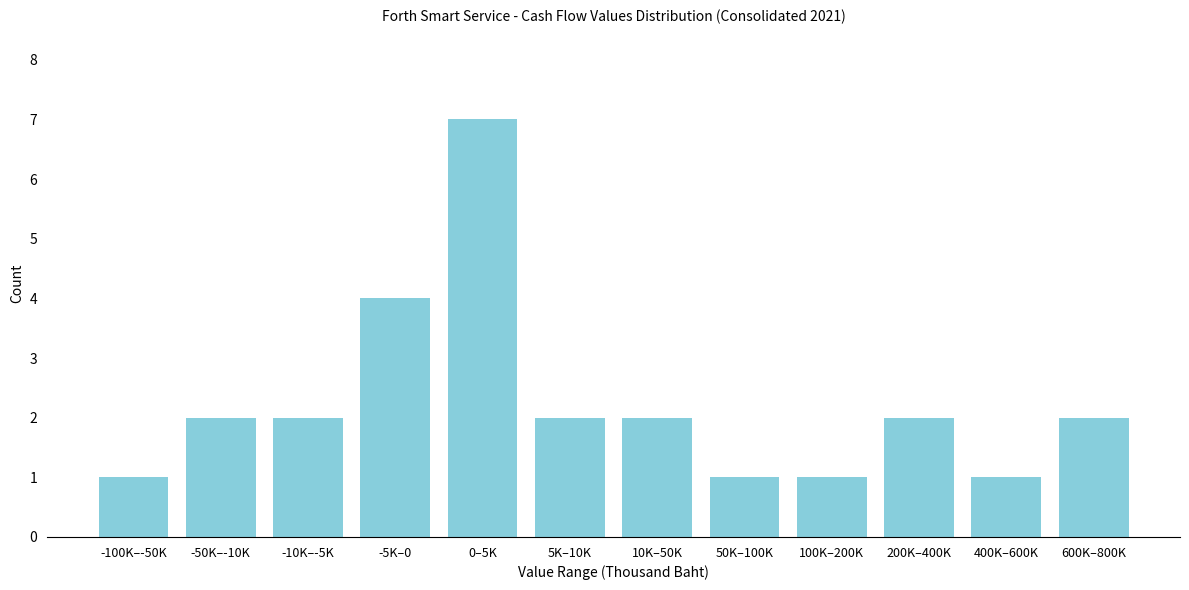

Reading right to left, transcribe all the data shown in this chart.

600K–800K=2	400K–600K=1	200K–400K=2	100K–200K=1	50K–100K=1	10K–50K=2	5K–10K=2	0–5K=7	-5K–0=4	-10K–-5K=2	-50K–-10K=2	-100K–-50K=1